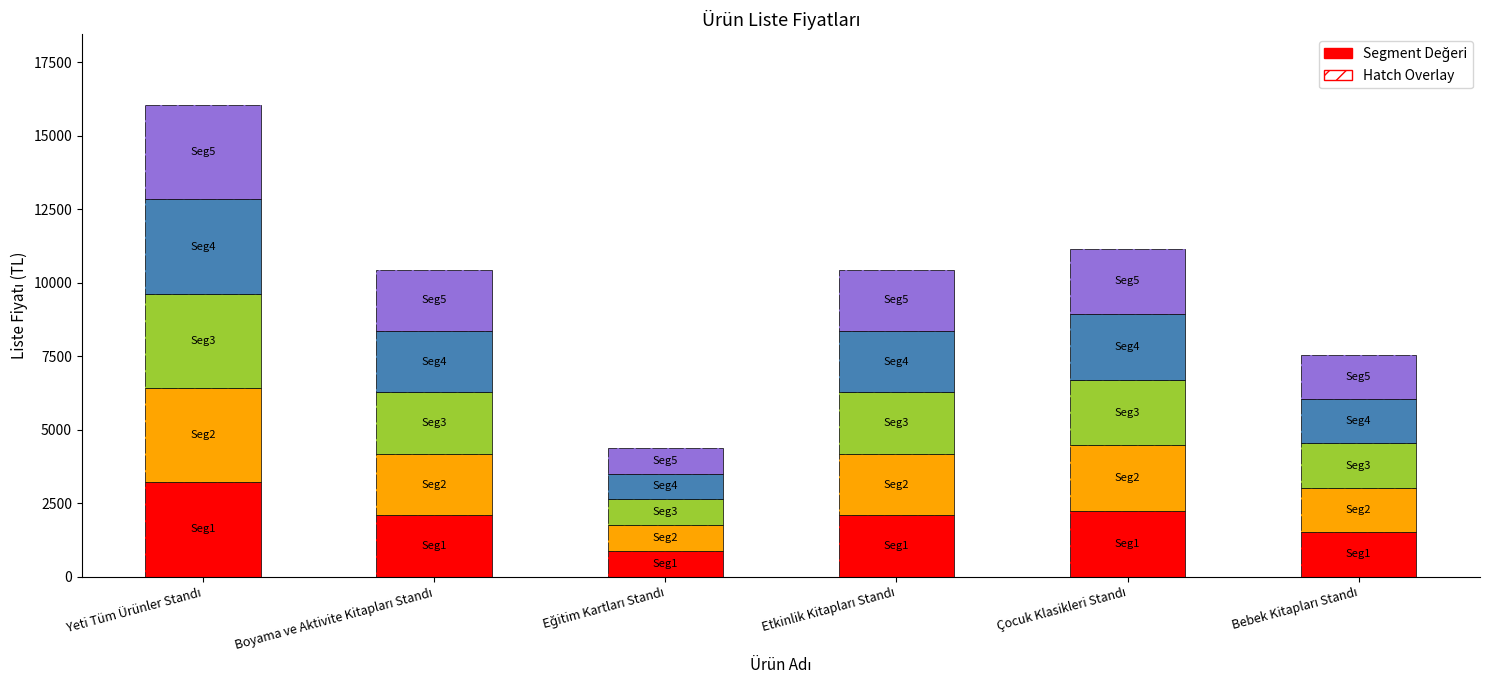

What is the value of the 4th bar from the left?

2088.0